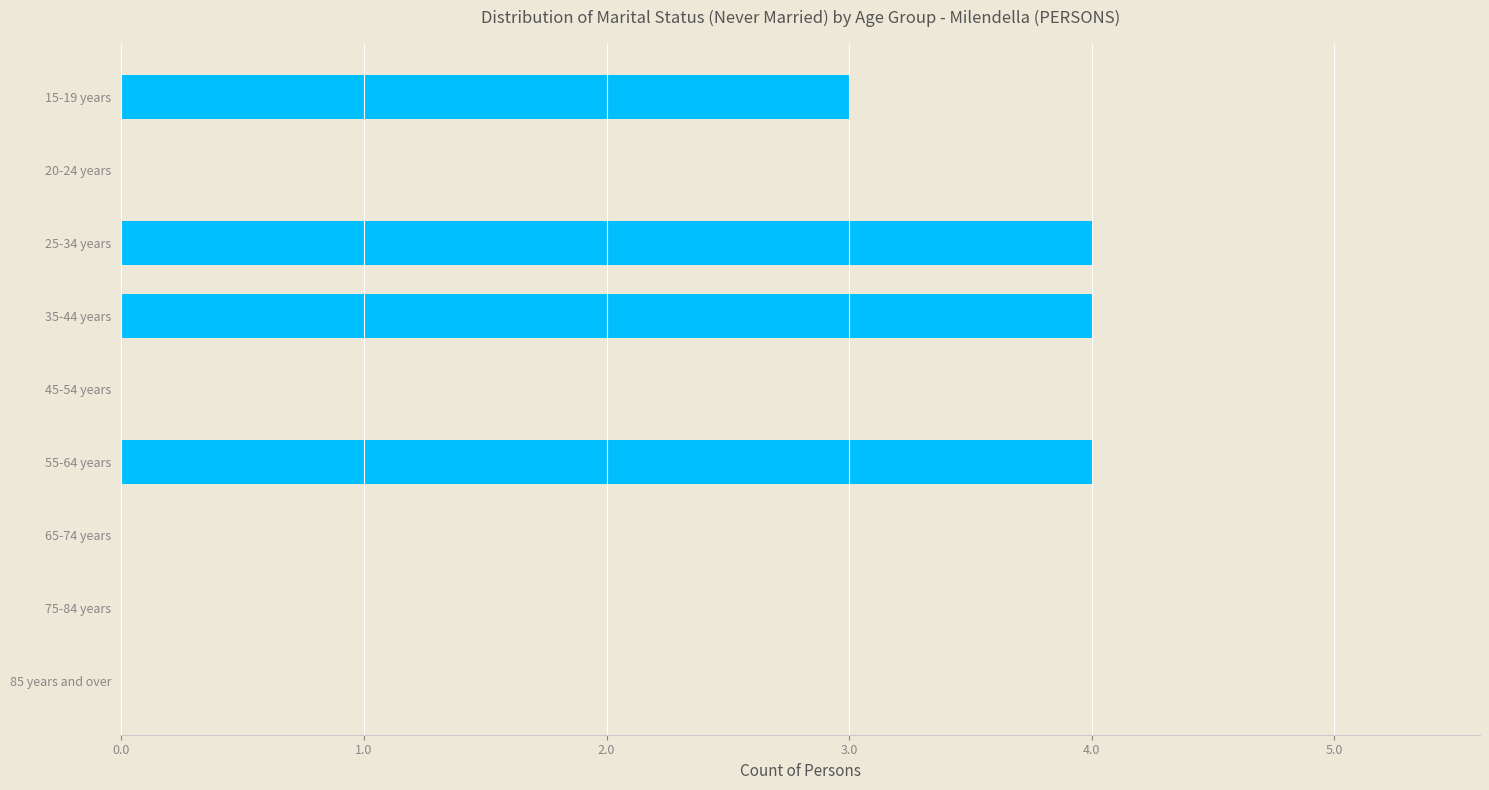

What is the average value?

2